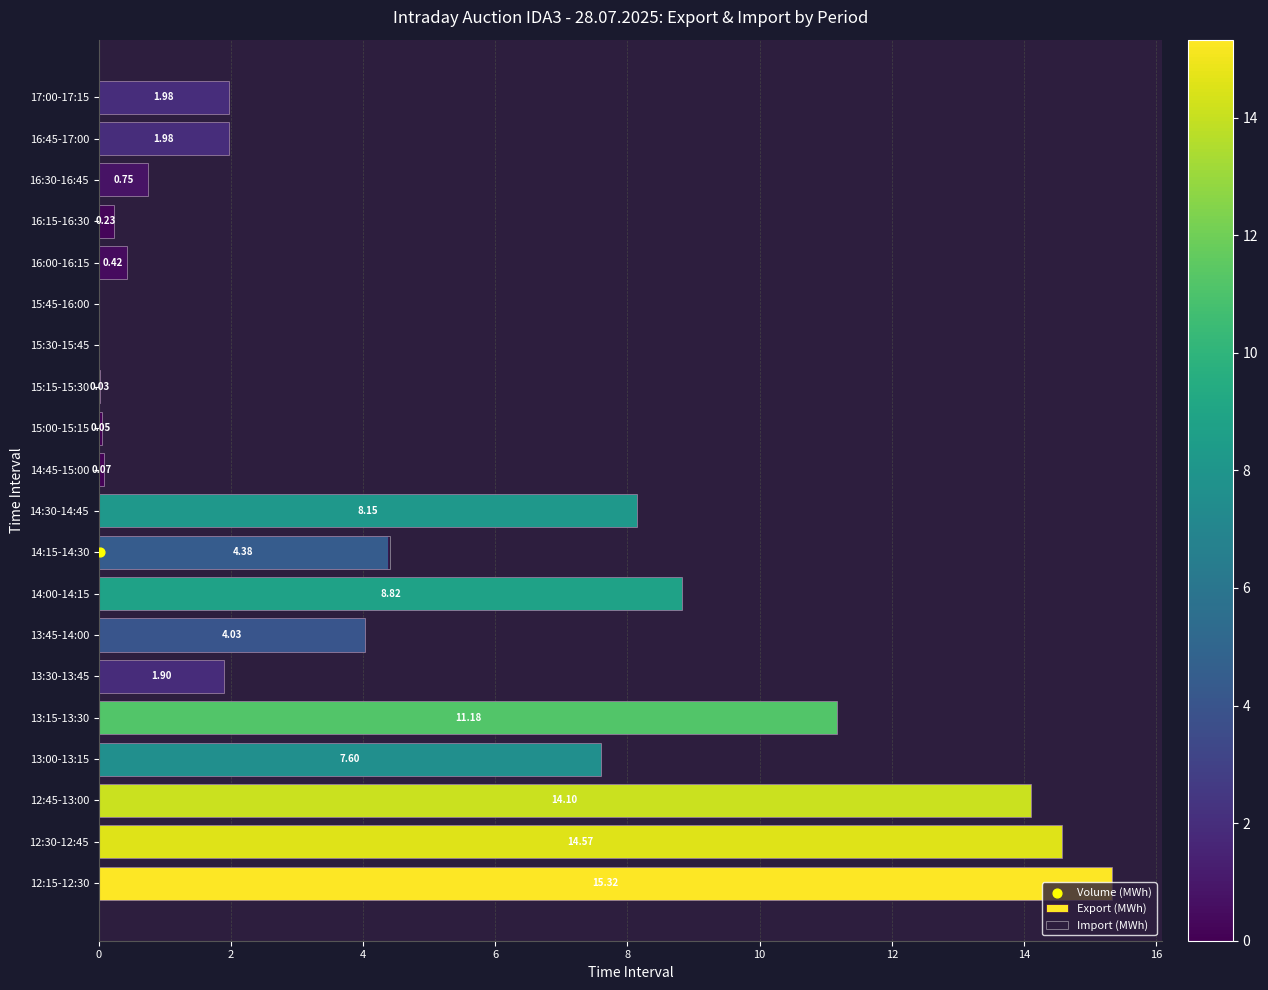

Which series has the largest total across all categories?

Import (MWh)